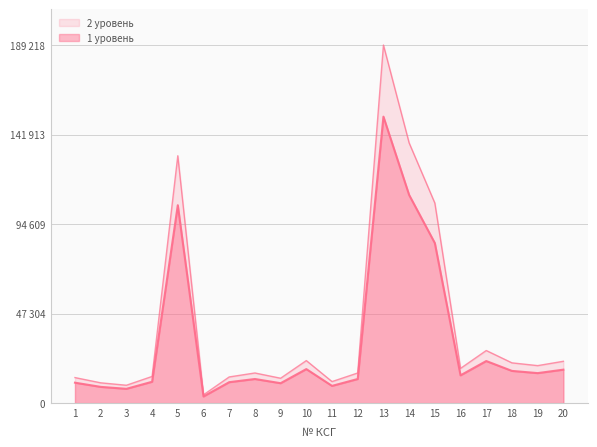

What is the spread (max minus min) of values at 2?

2145.3